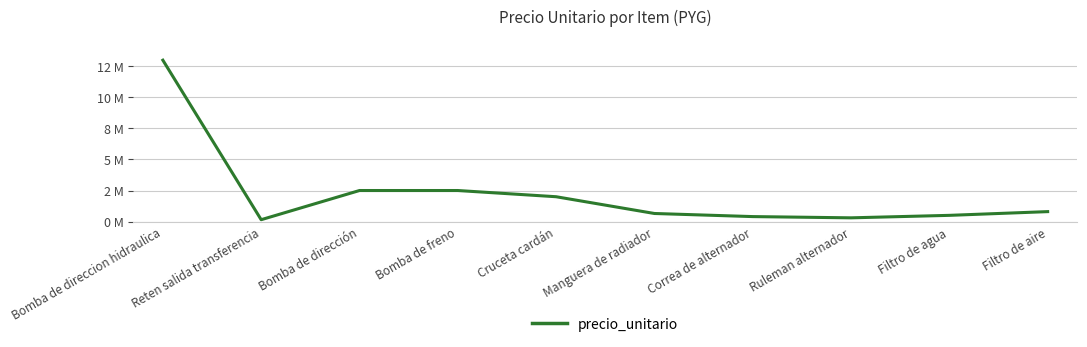

Reading left to right, transcribe all the data shown in this chart.

Bomba de direccion hidraulica=13.0	Reten salida transferencia=0.1	Bomba de dirección=2.5	Bomba de freno=2.5	Cruceta cardán=2.0	Manguera de radiador=0.7	Correa de alternador=0.4	Ruleman alternador=0.3	Filtro de agua=0.5	Filtro de aire=0.8